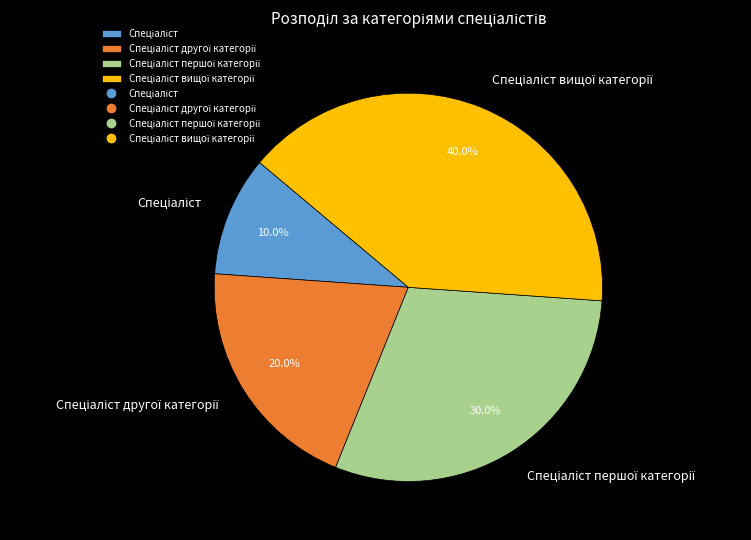

Count the number of slices in the pie.

4